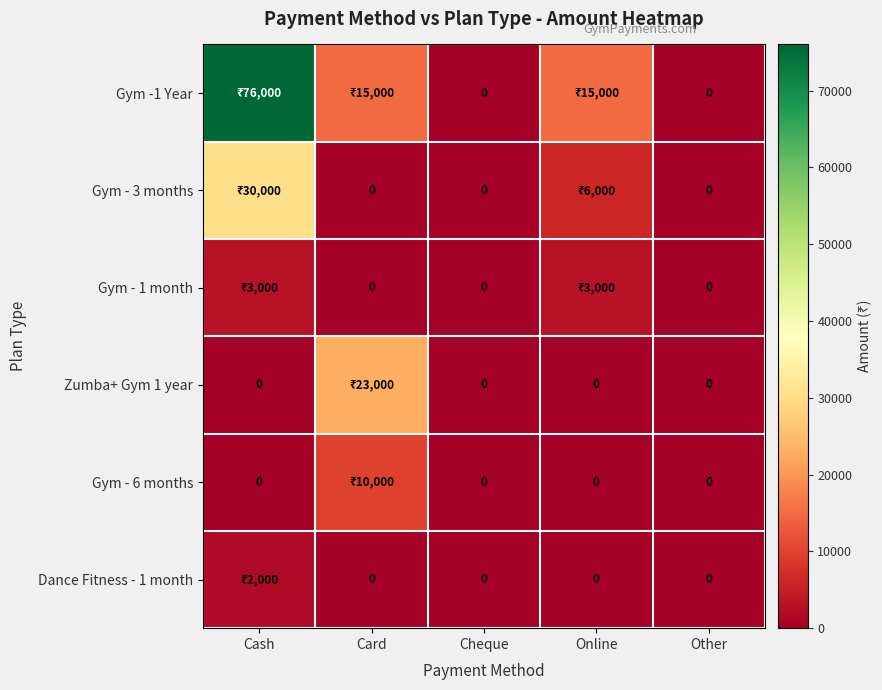

What is the approximate value of Gym - 1 month at Online, to the nearest 50?

3000